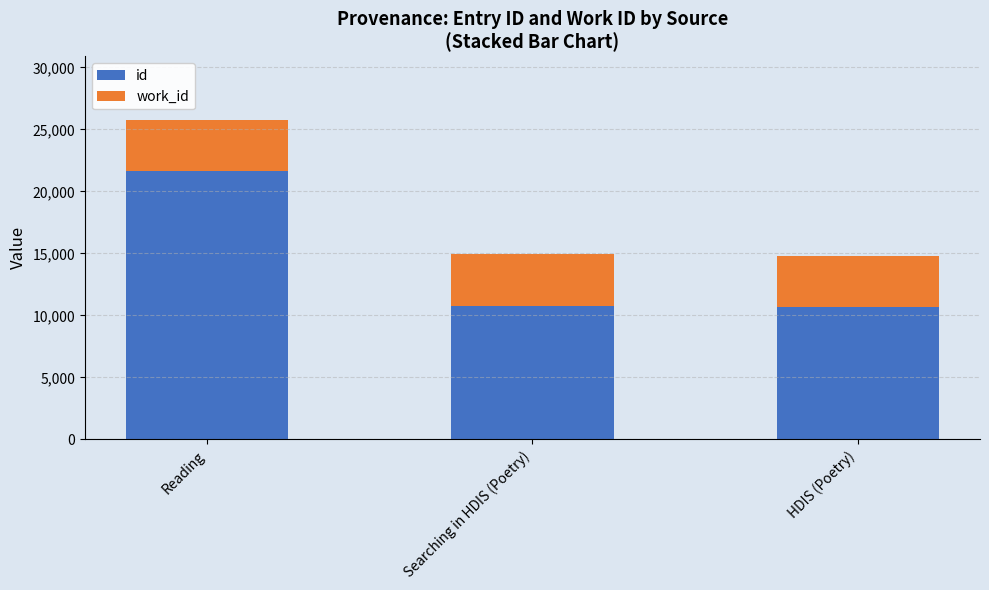

At which label does id reach its peak?

Reading